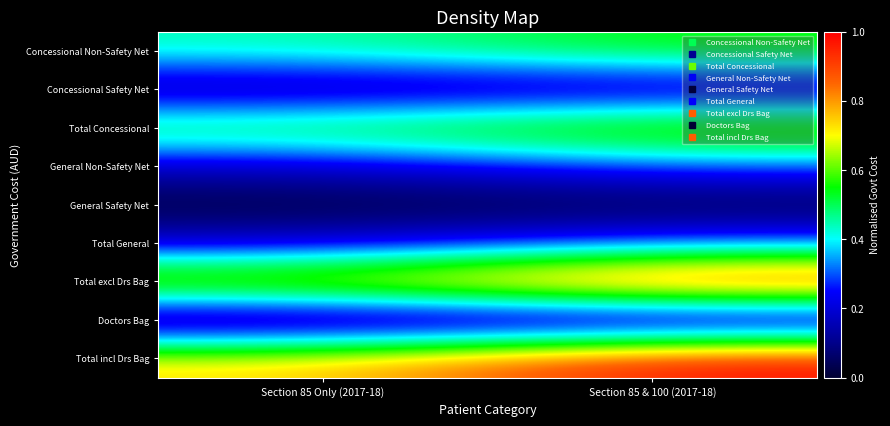

At how many categories does at least one series exceed 0?

2